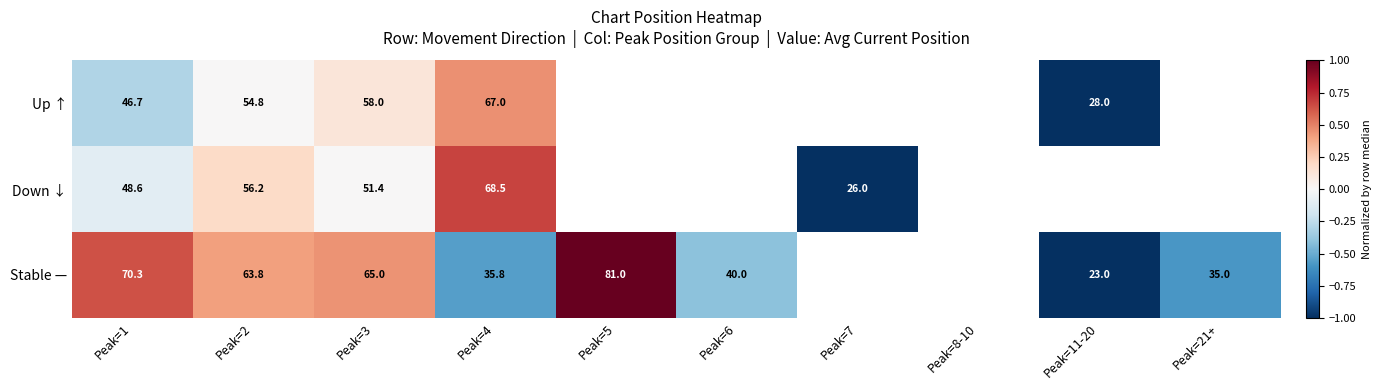

At Peak=4, list the series in order from largest to smallest.

Down ↓, Up ↑, Stable —